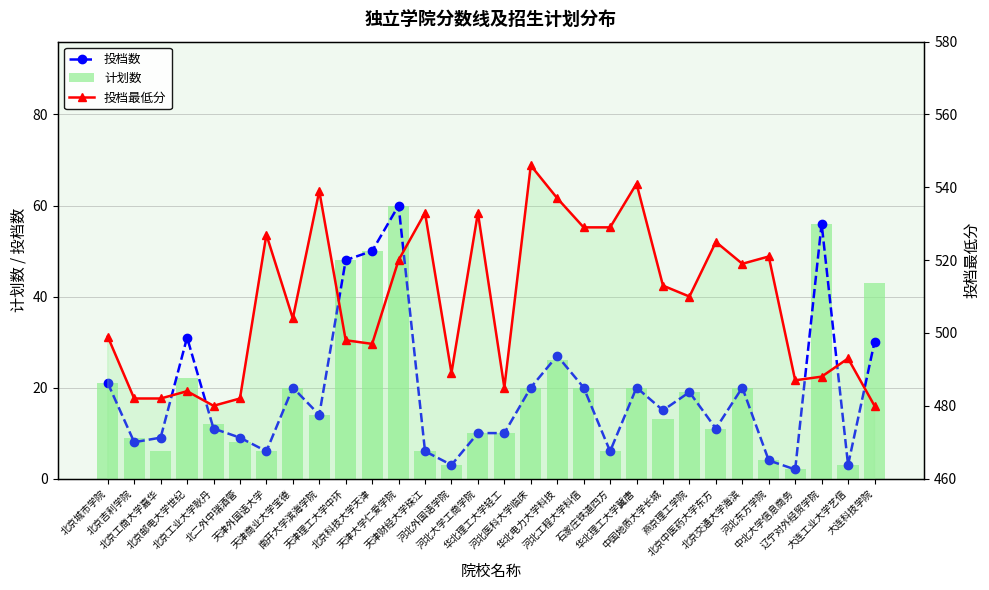

Is the value of 投档最低分 at 天津理工大学中环 greater than the value of 投档数 at 北京邮电大学世纪?

Yes